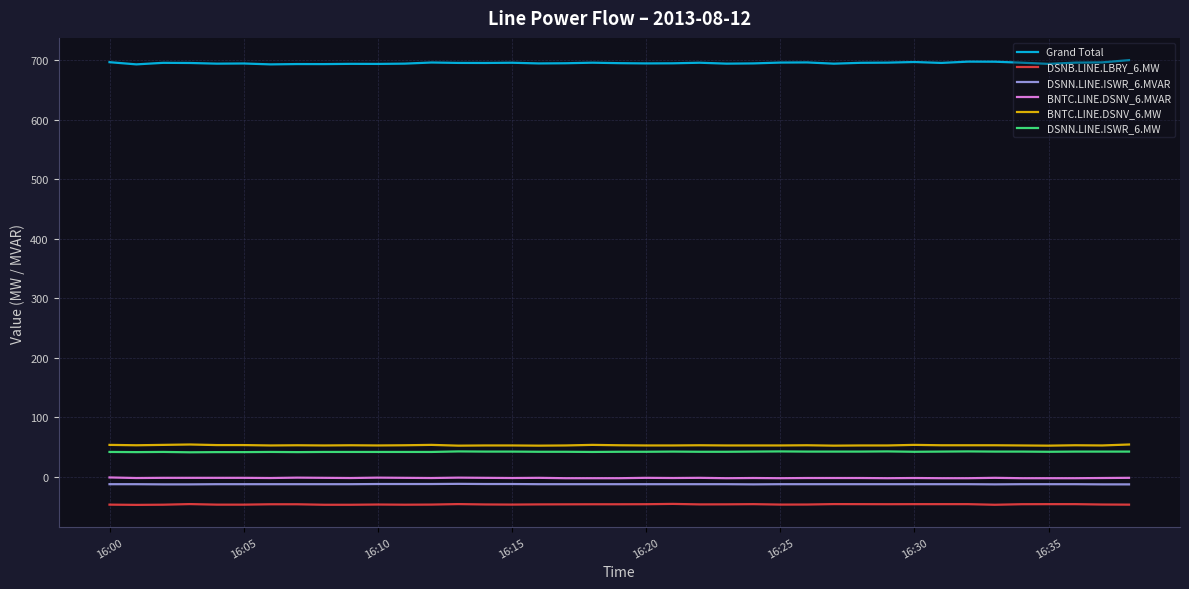

What is the average value of the BNTC.LINE.DSNV_6.MVAR series?

-1.8